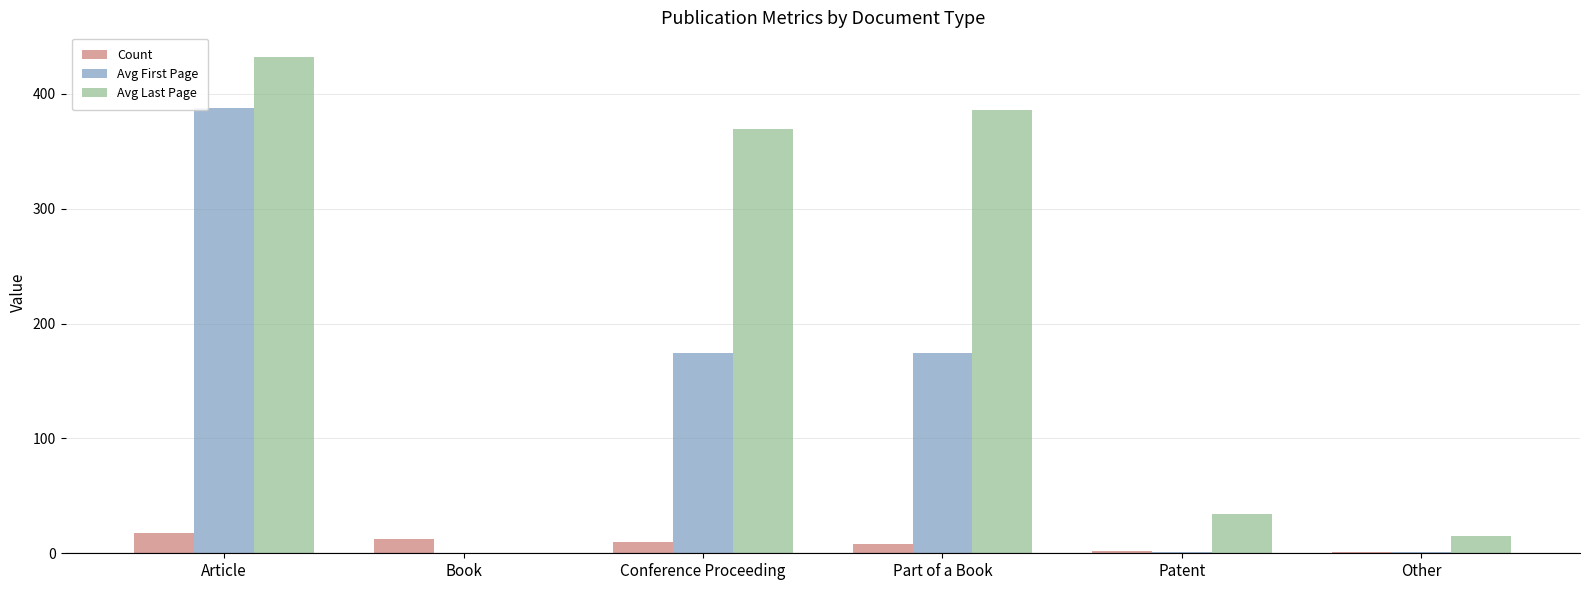

What is the maximum value for Count?

18